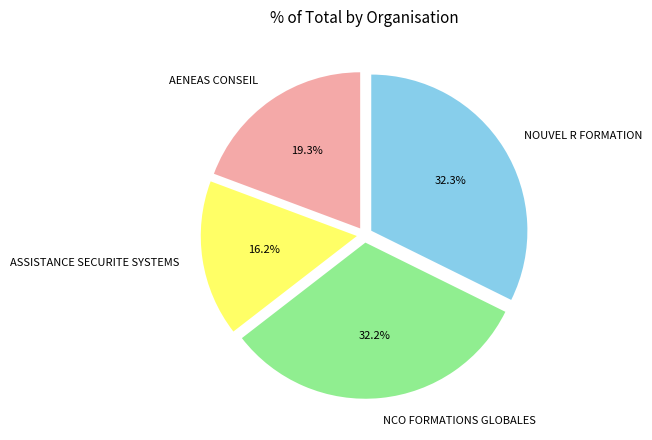

The NCO FORMATIONS GLOBALES slice represents 32% of the pie. True or false?

True